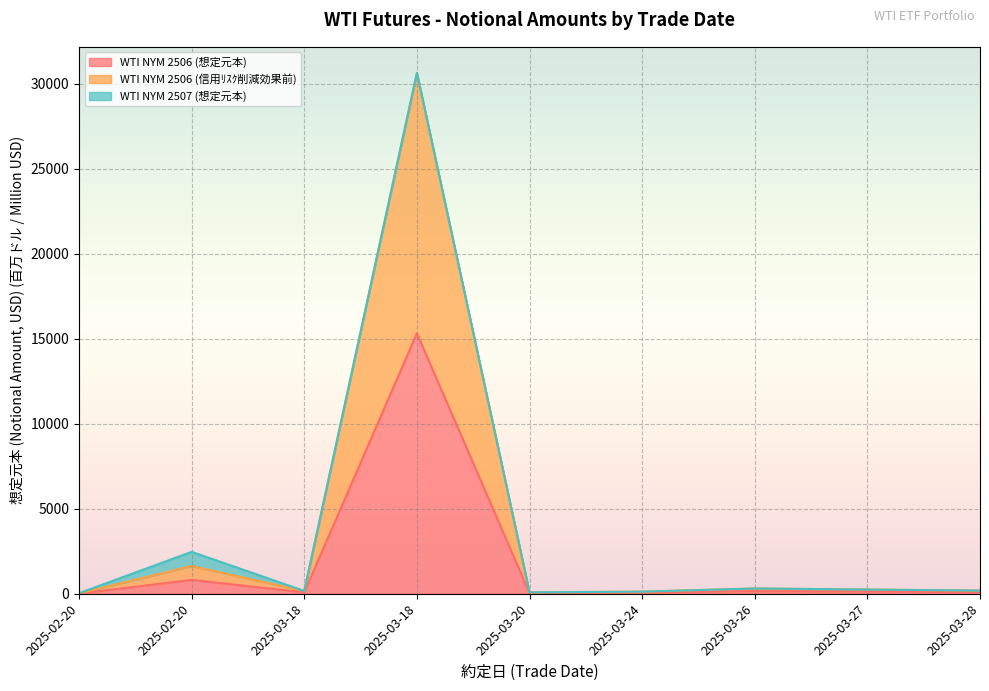

What is the value of the WTI NYM 2506 (信用ﾘｽｸ削減効果前) point at the 5th from the left?

82.4